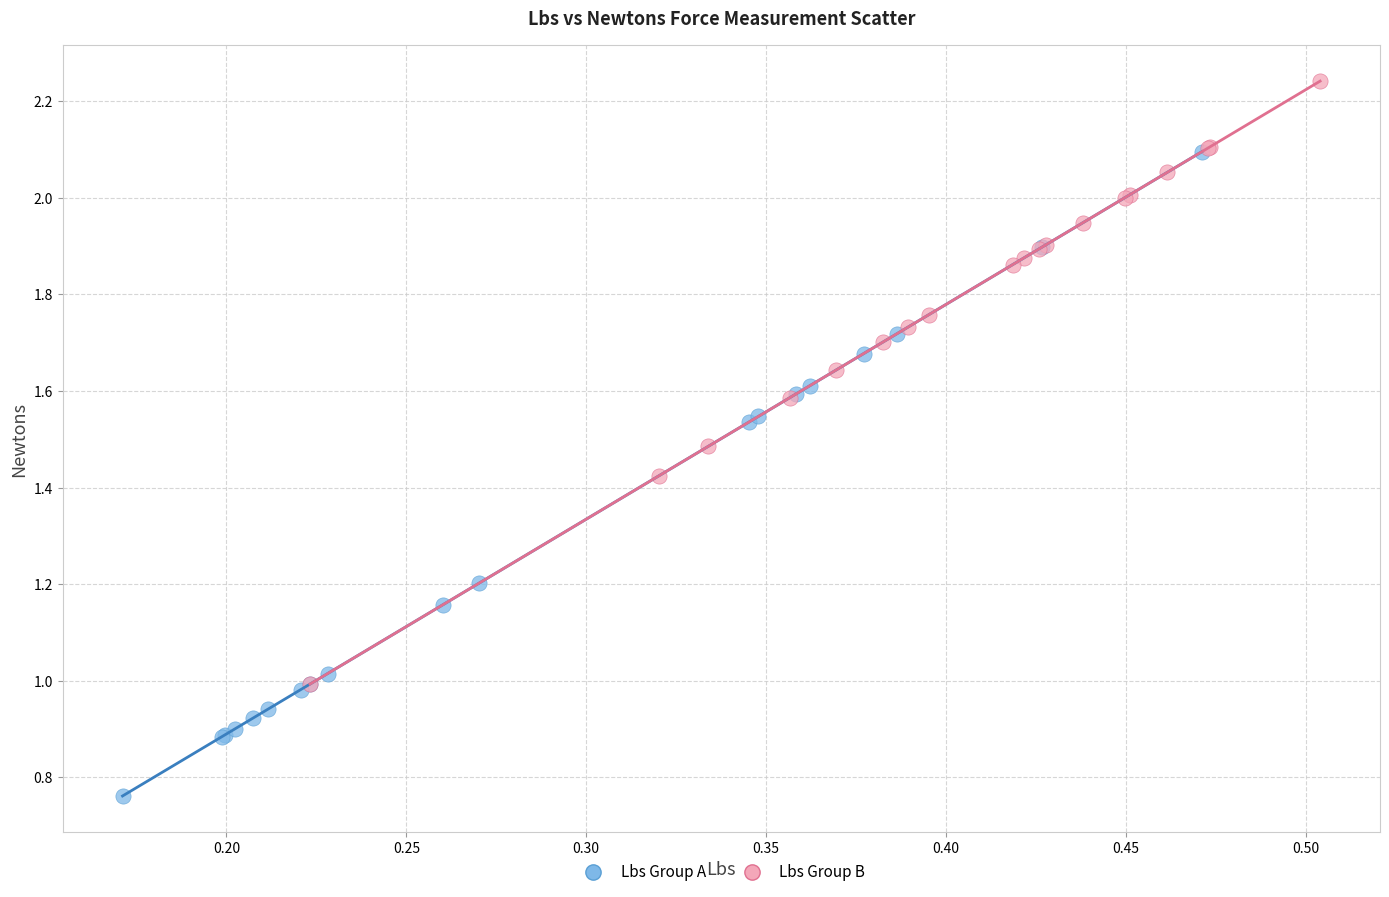

Which series has the largest Y range (max minus min)?

Lbs Group A